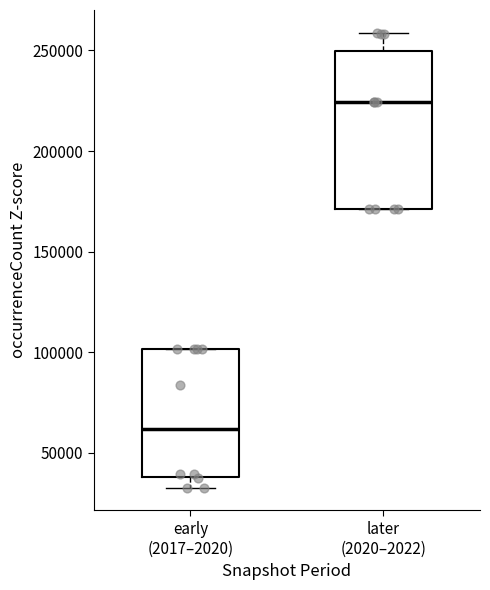

Reading left to right, transcribe this box plot: for each box, give where its median line is, the range the box spans, and where its two whiskers end, as read against the y-axis. The values are not printed on the chart, so give them approximately, as read against the axis.

early (2017–2020): median 60000, box 40000 to 100000, whiskers 35000 to 100000
later (2020–2022): median 225000, box 170000 to 250000, whiskers 170000 to 260000